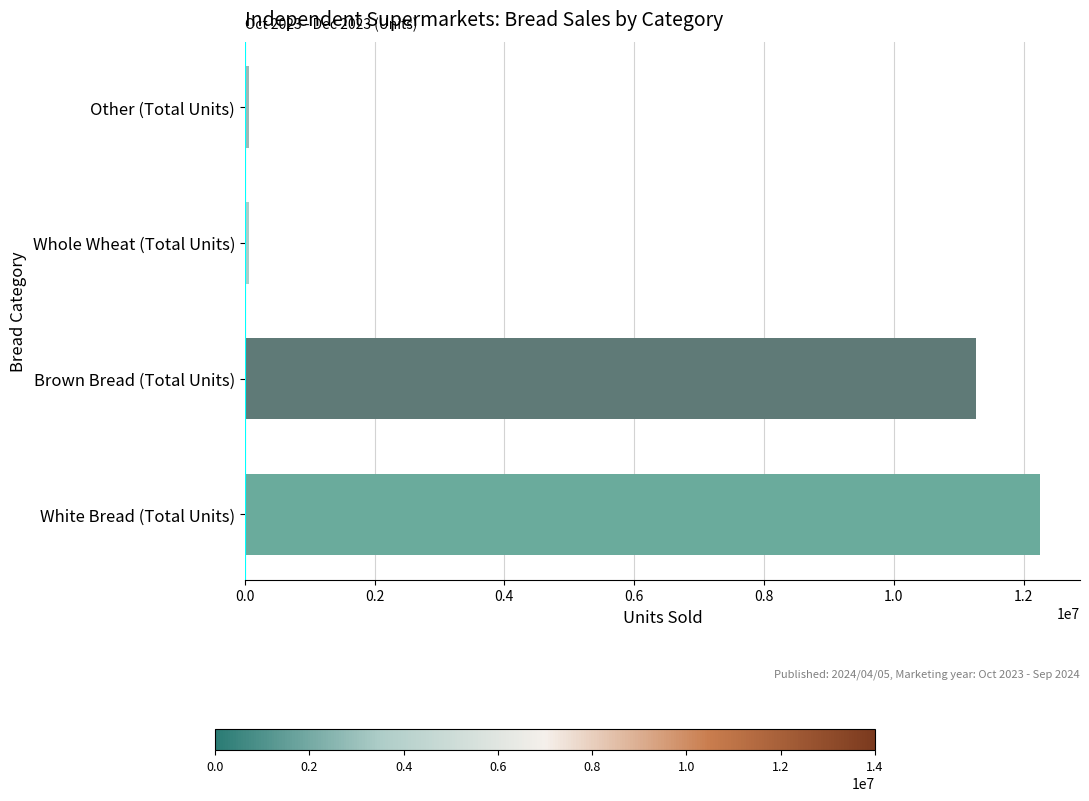

What is the average value?

5910384